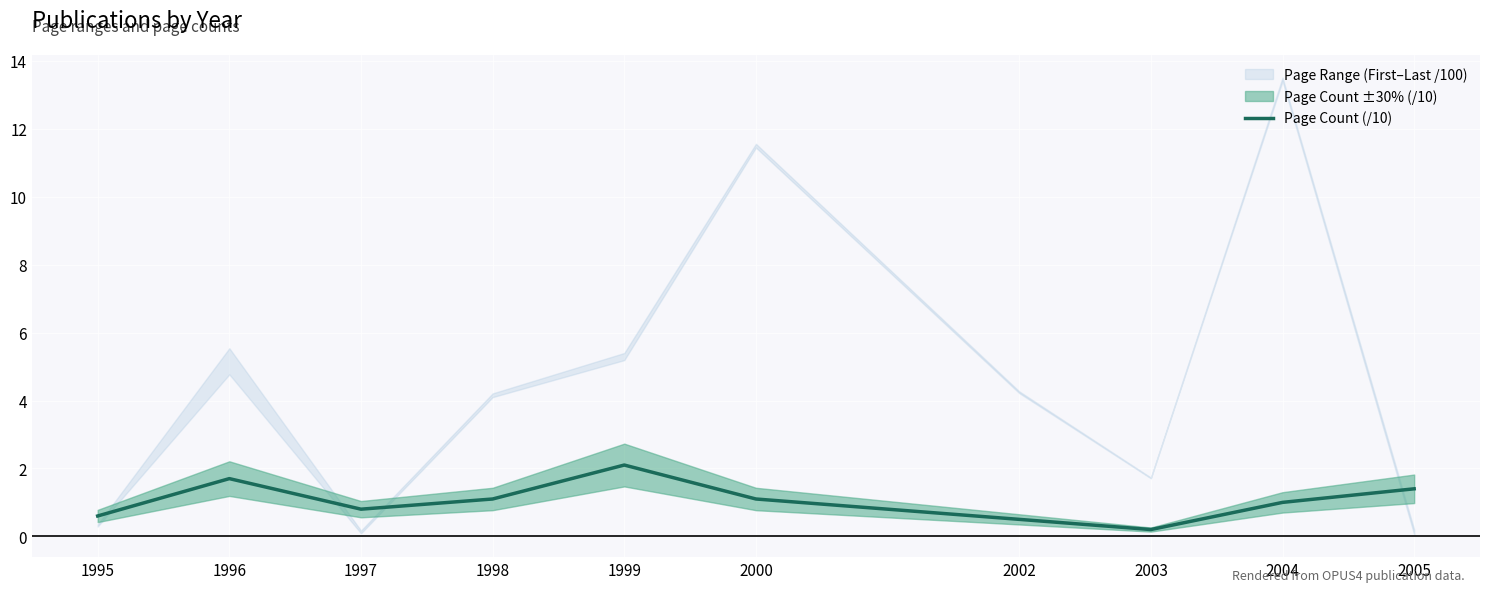

Does the chart display data point markers on the line(s)?

No